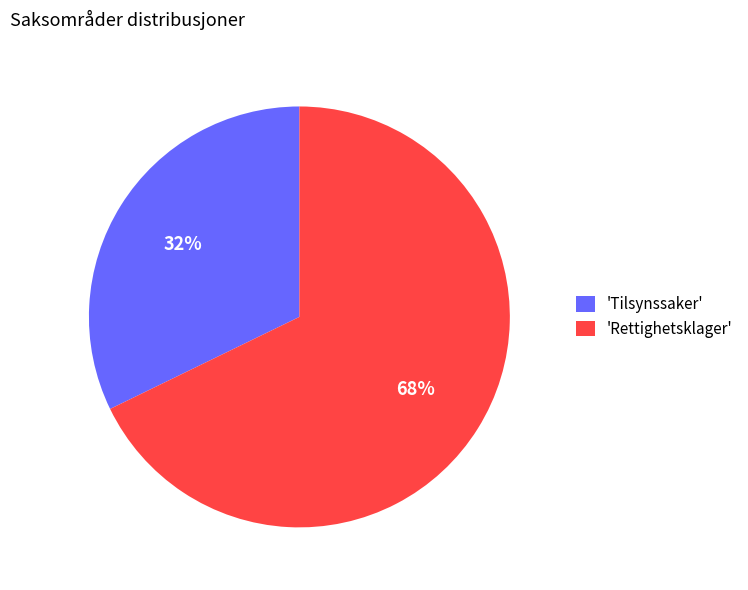

To the nearest percent, what is the difference between the largest and smallest slice percentages?

36%